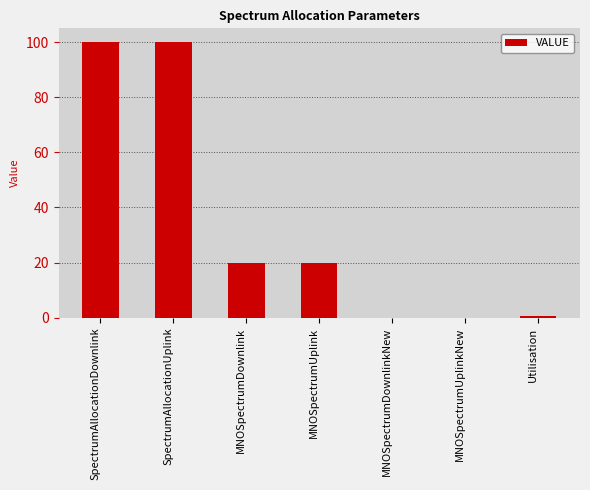

What is the sum of the values at MNOSpectrumUplink and MNOSpectrumDownlinkNew?

20.0